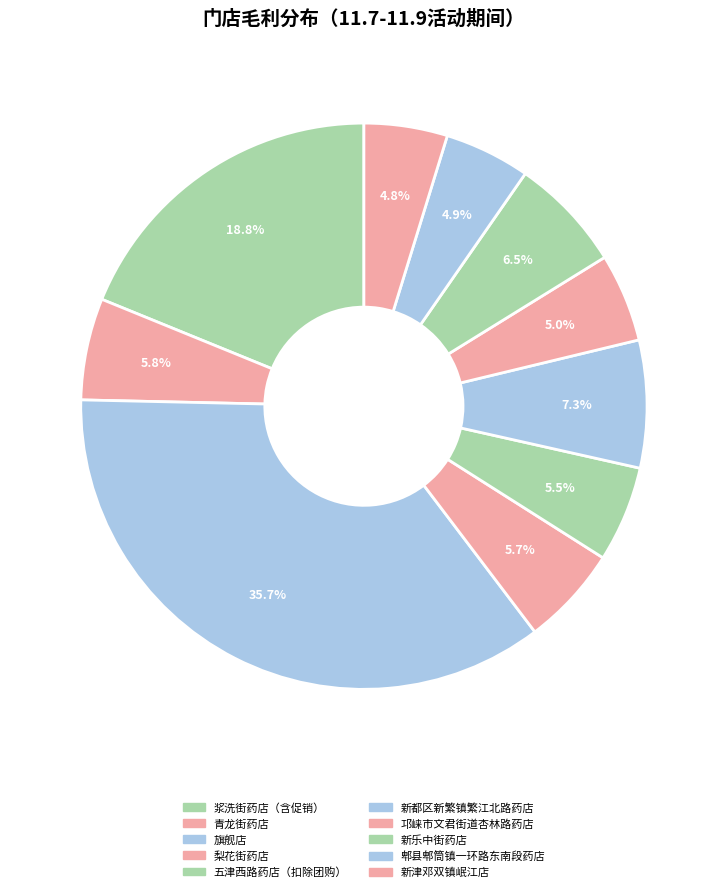

How many segments does this pie chart have?

10